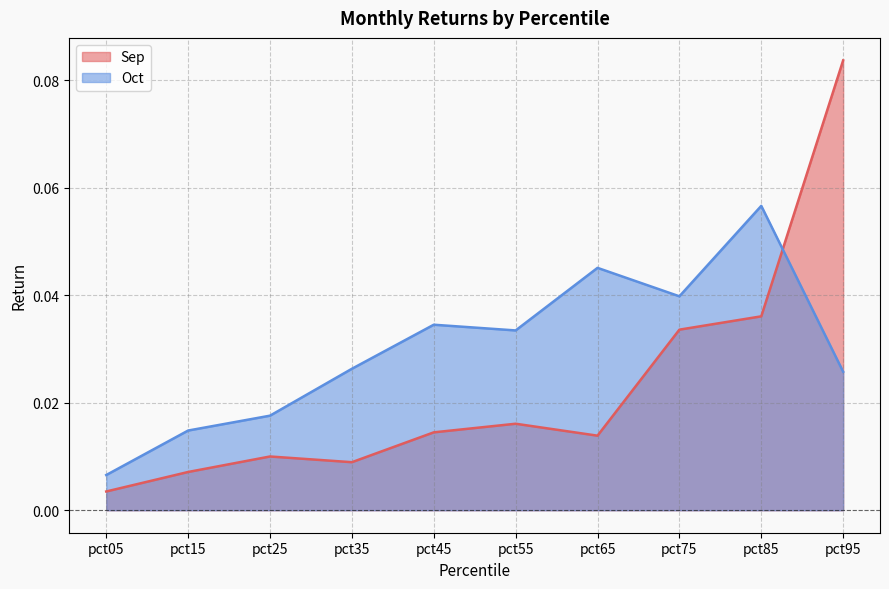

At how many categories does at least one series exceed 0?

10